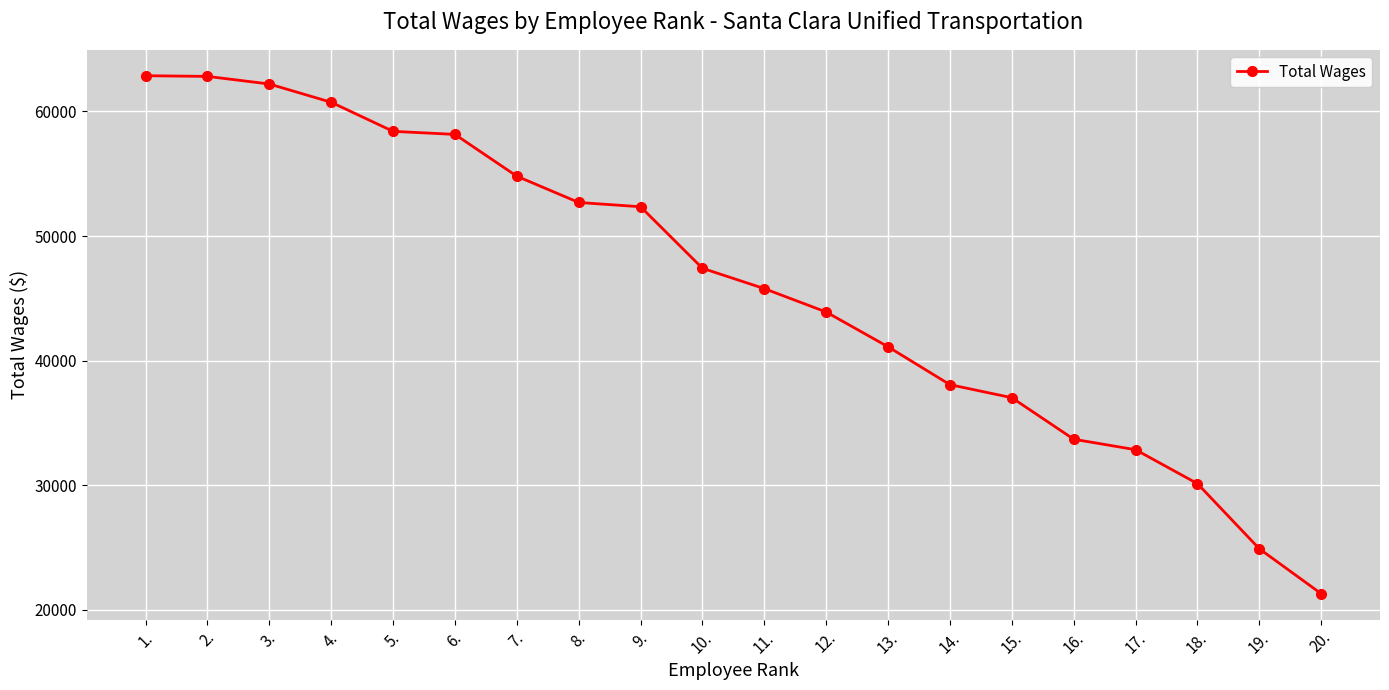

What is the change in value from 17. to 19.?

-7951